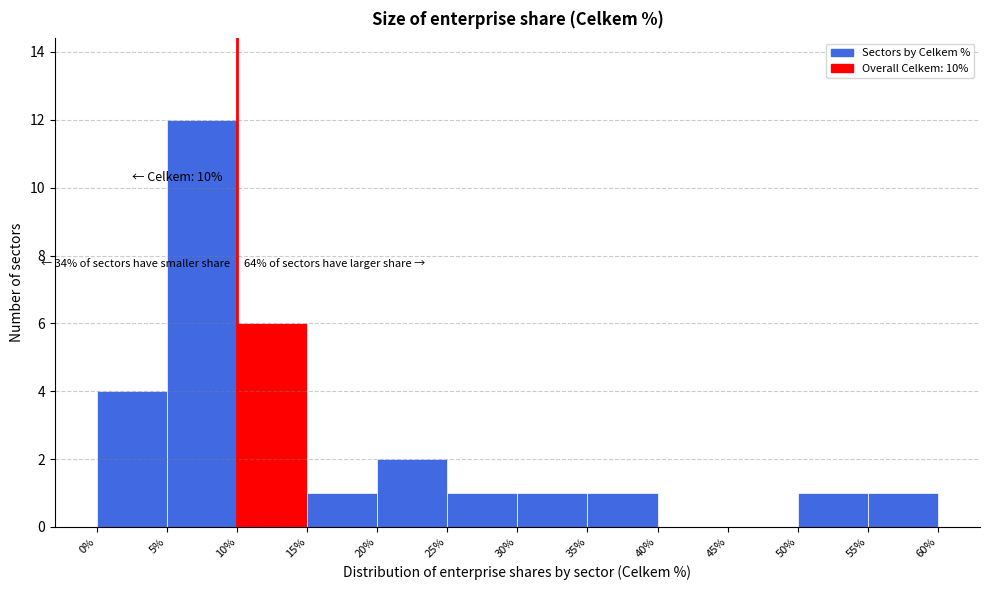

Over which range of the x-axis is the bar tallest?

5% to 10%